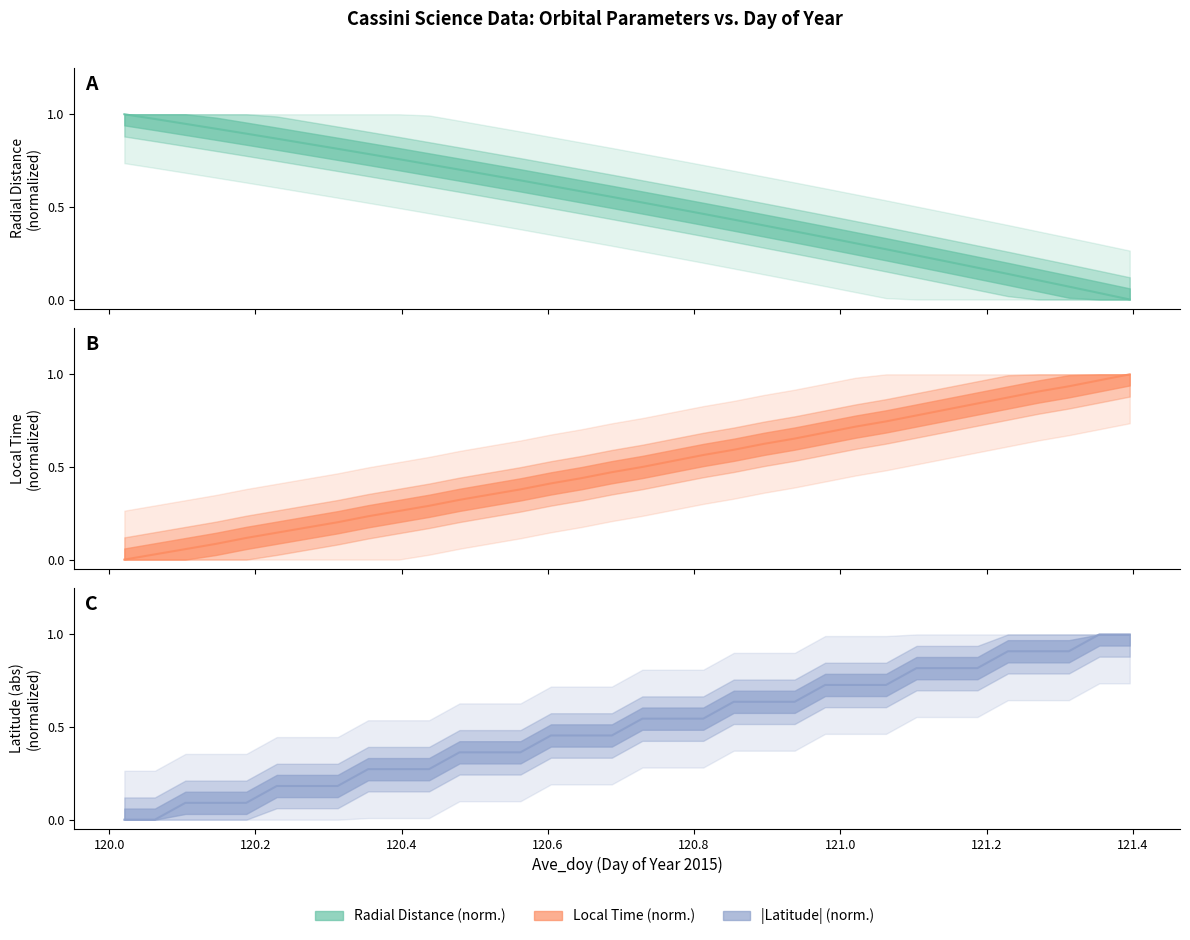

What position from the right is 121.3542?

2